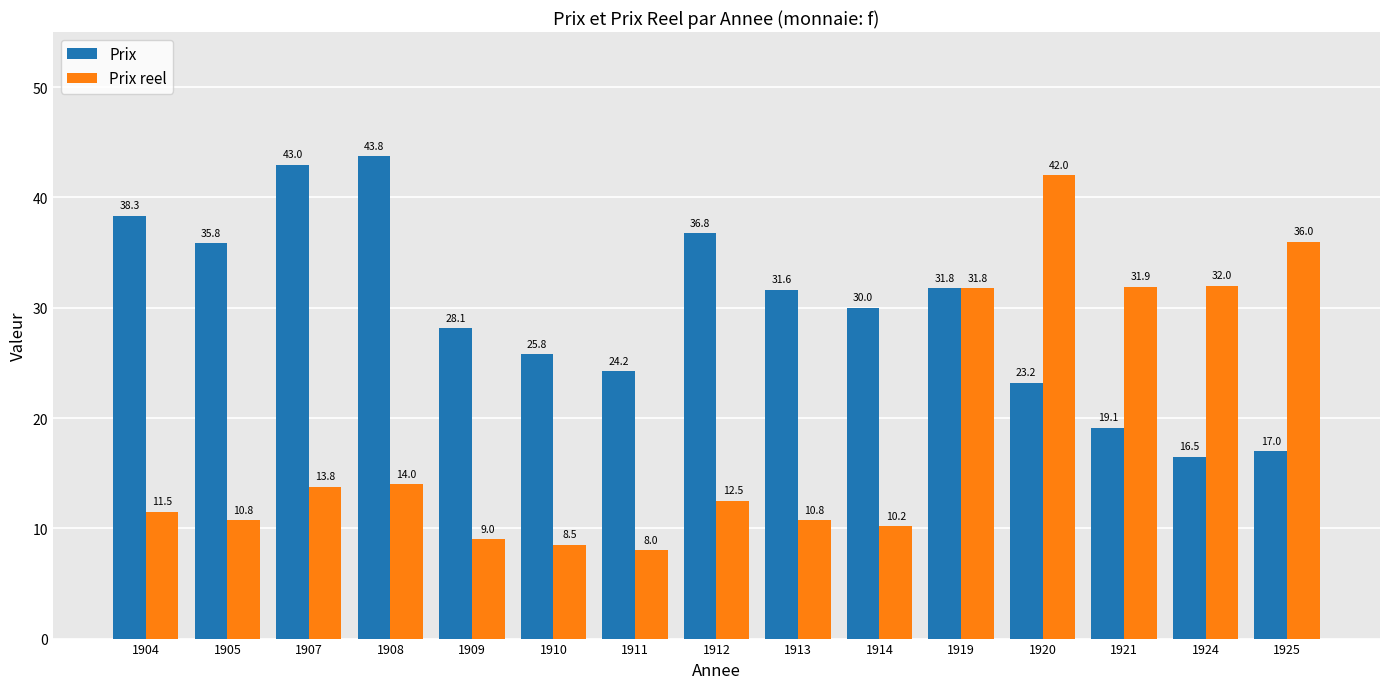

What are all the series names shown in the legend?

Prix, Prix reel